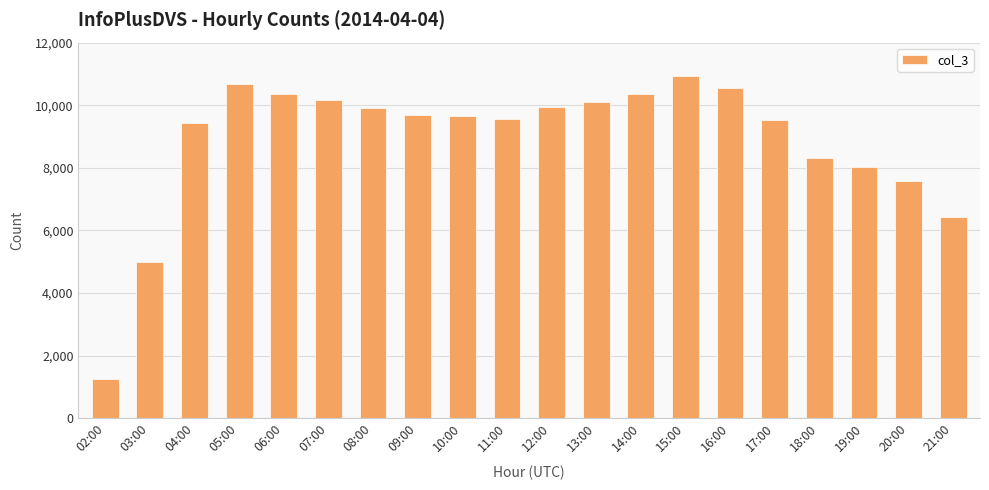

What is the smallest value displayed?

1239